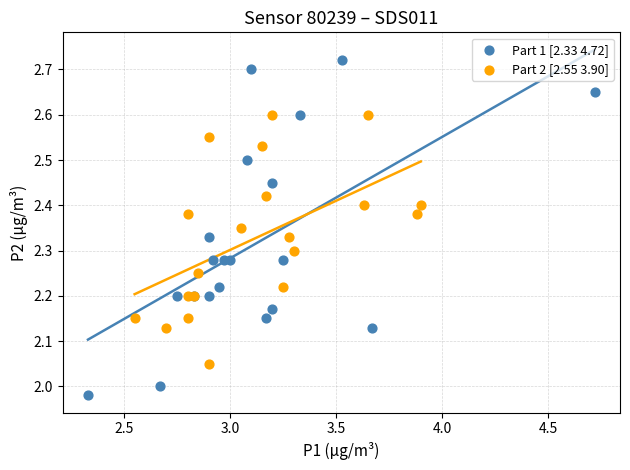

Which series has the widest spread of Y values?

Part 1 [2.33 4.72]